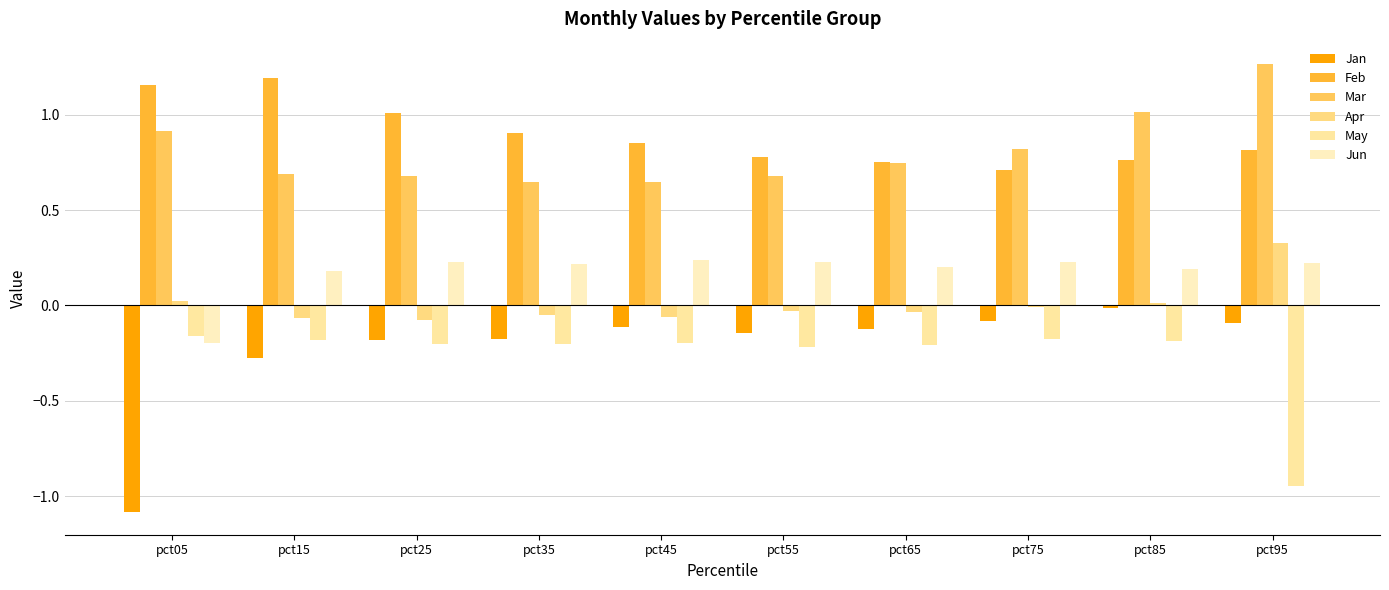

What is the value of the May bar at the 7th from the left?

-0.2